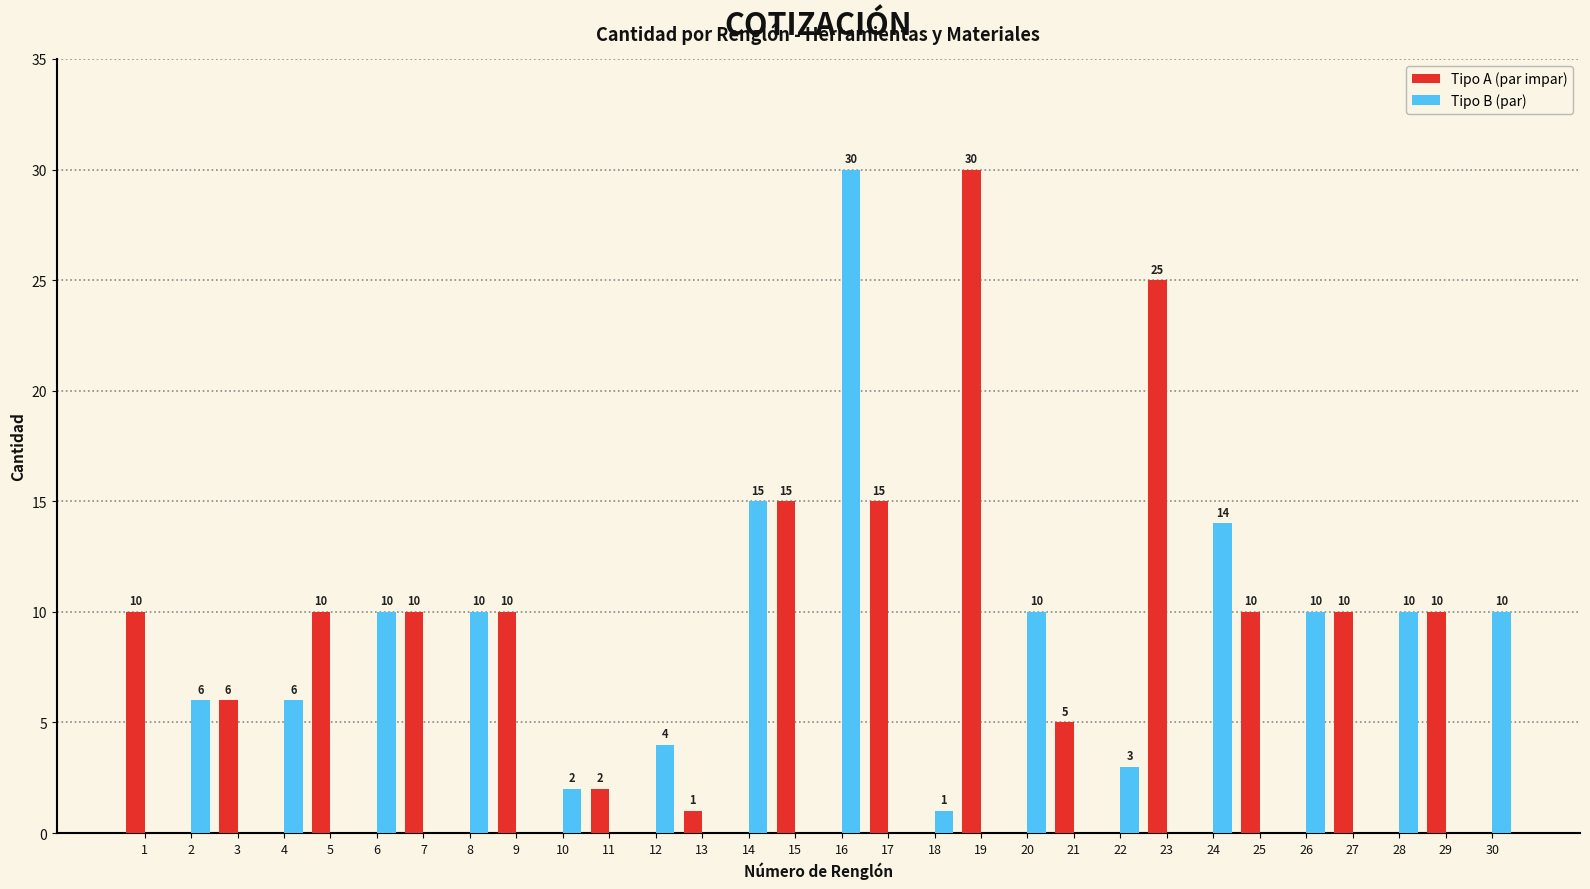

What is the sum of all Tipo A (par impar) values?

169